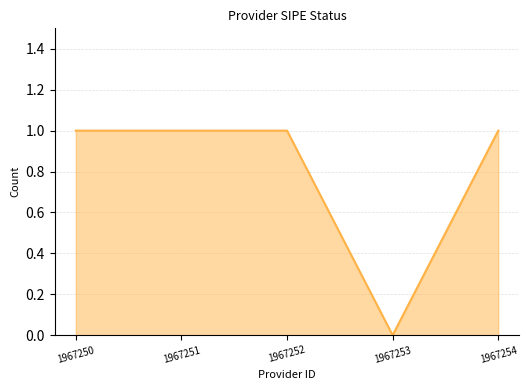

What is the sum of all values?

4